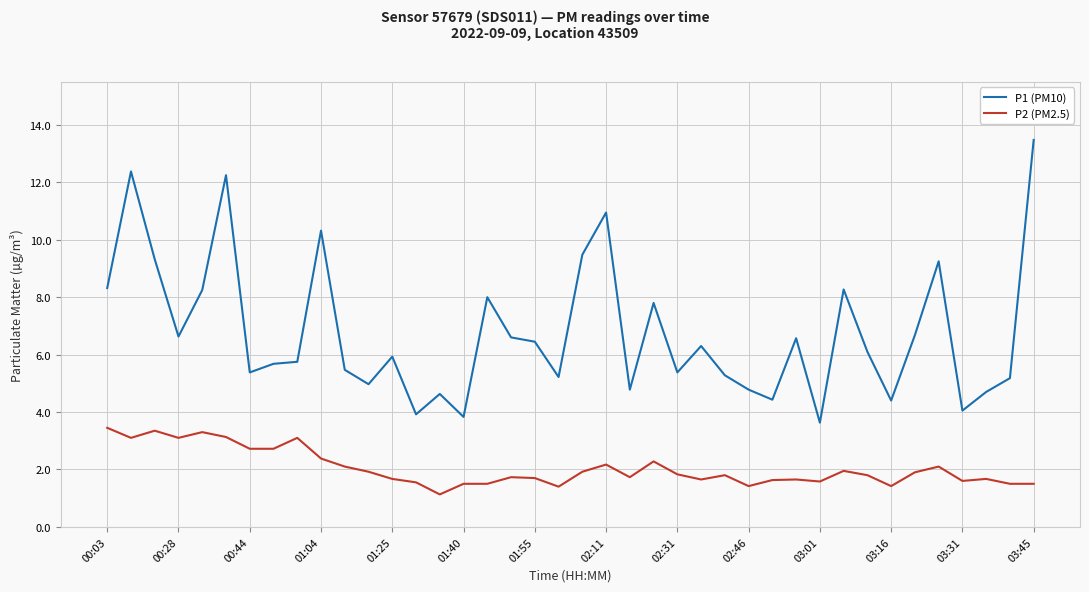

True or false: P1 (PM10) and P2 (PM2.5) intersect in this chart.

False